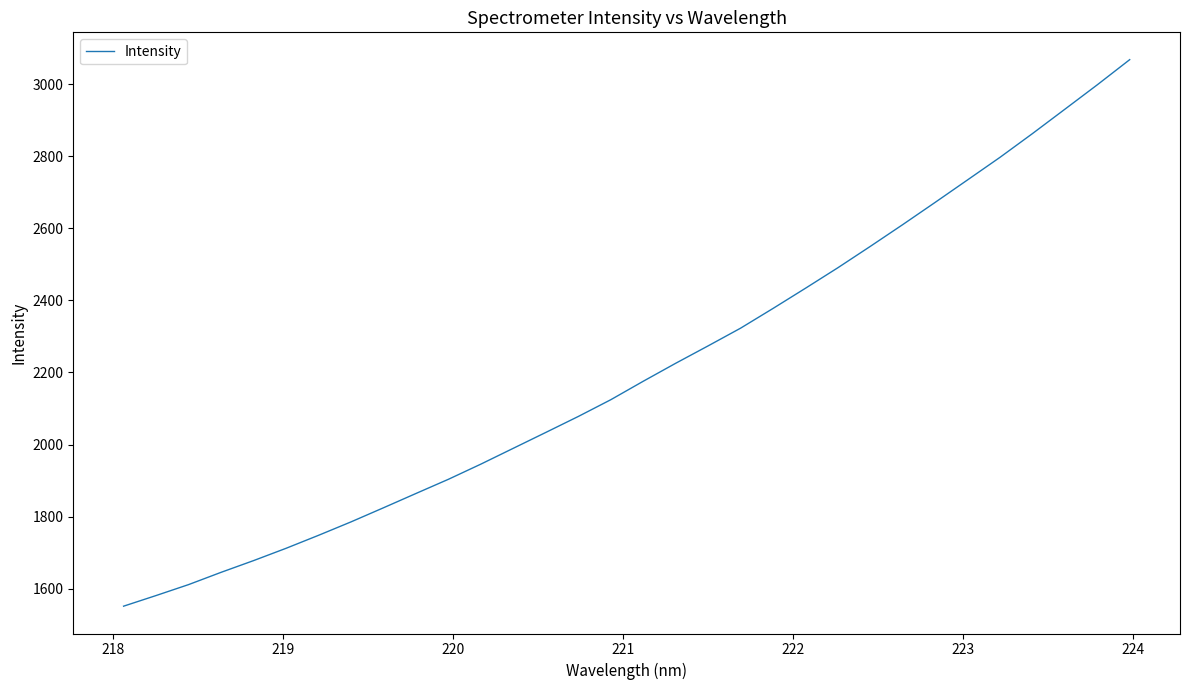

How many categories are shown in the chart?

32